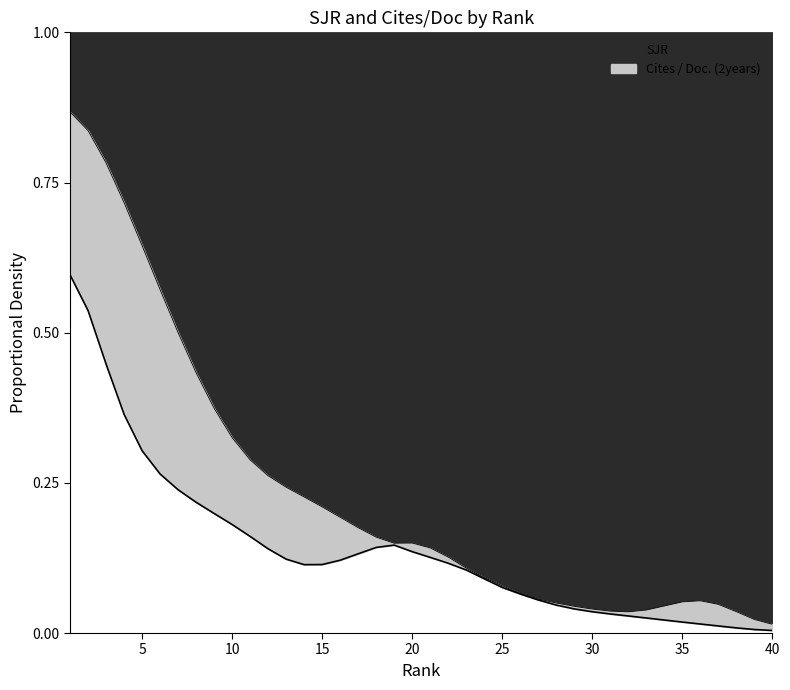

Rank the categories by value from lowest to highest.

40, 39, 32, 38, 31, 33, 30, 29, 34, 37, 28, 35, 36, 27, 26, 25, 24, 23, 22, 21, 19, 20, 18, 17, 16, 15, 14, 13, 12, 11, 10, 9, 8, 7, 6, 5, 4, 3, 2, 1